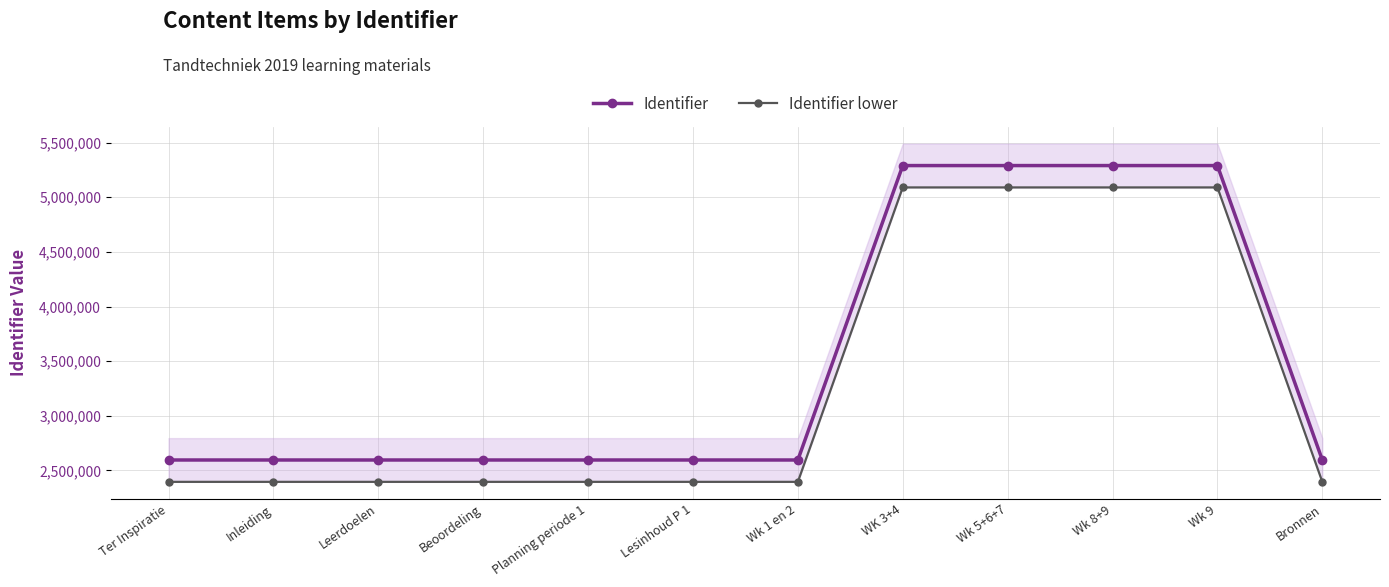

In Identifier, how many points are higher than both neighbors (excluding endpoints)?

1